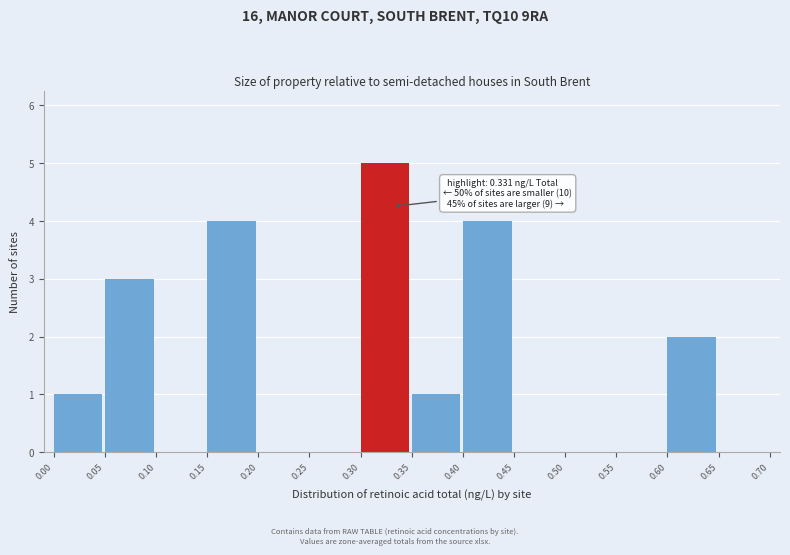

Which range on the x-axis has the tallest bar?

0.30 to 0.35